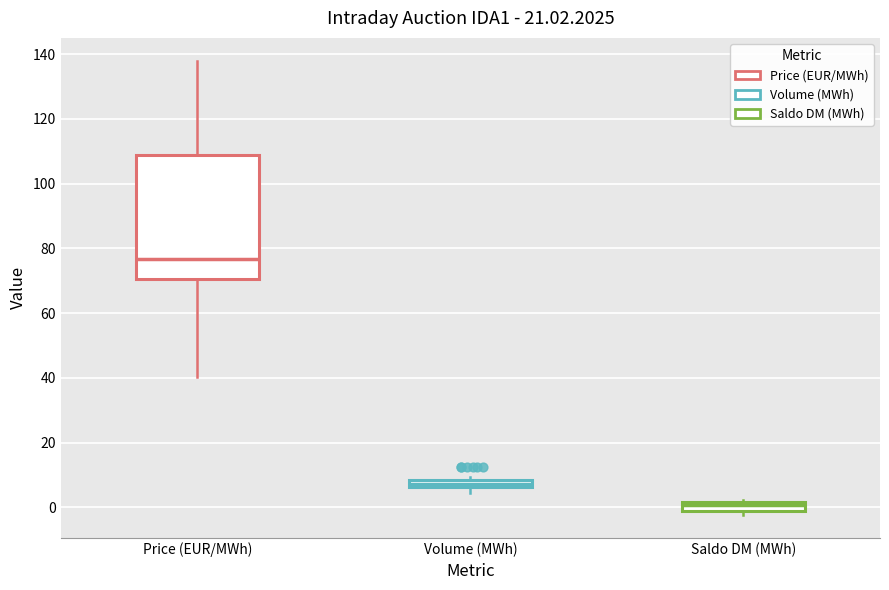

Which box's median line is the highest?

Price (EUR/MWh)